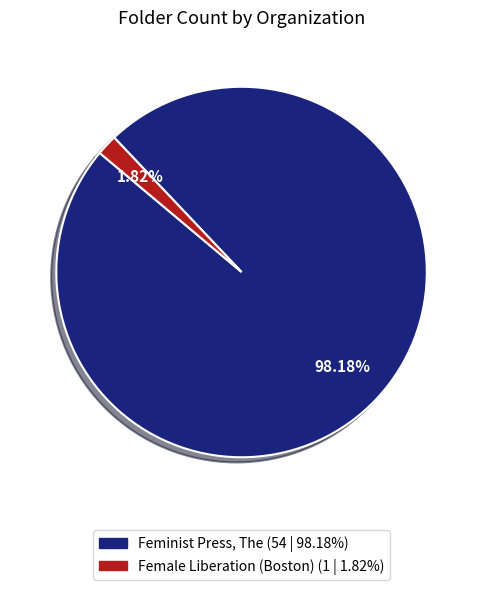

Is there any slice that represents more than half of the pie?

Yes